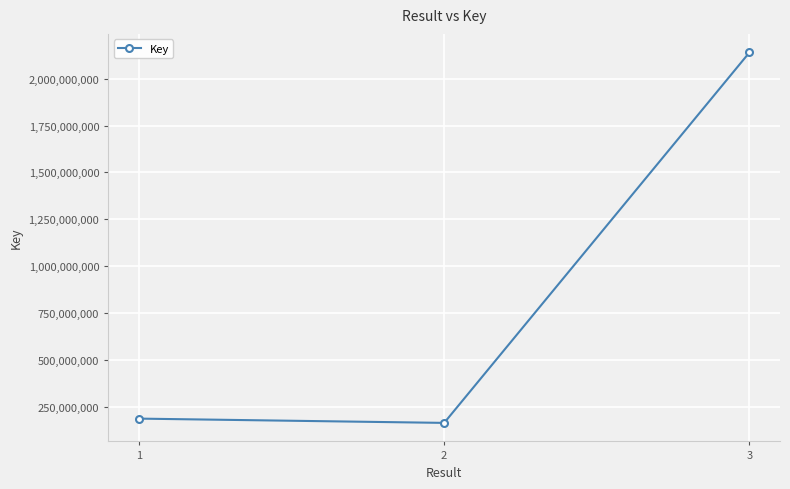

Between 3 and 2, which is larger?

3